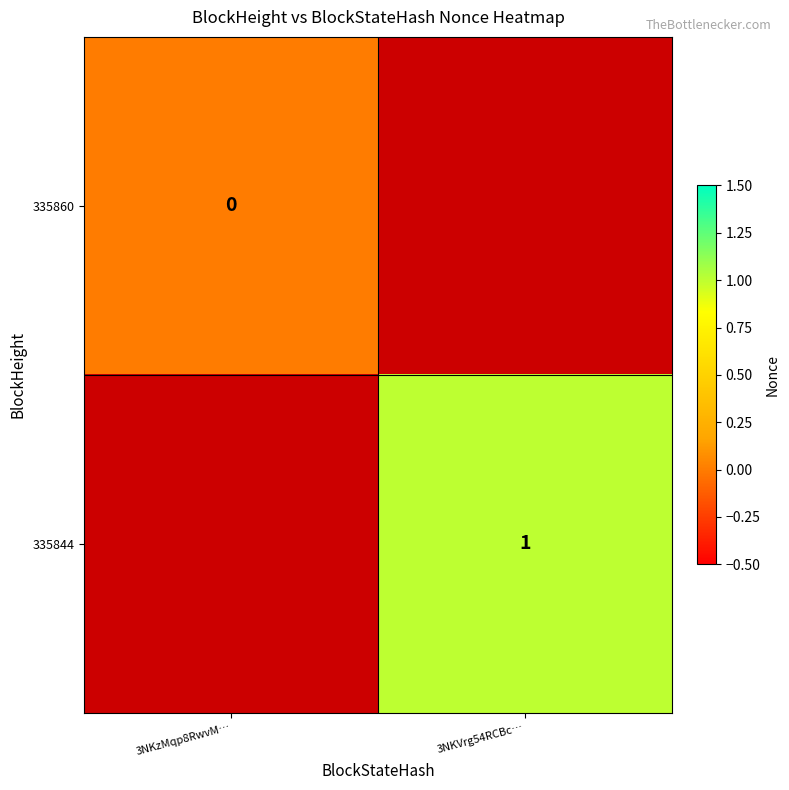

The value of 335844 at 3NKVrg54RCBc… is 2. True or false?

False